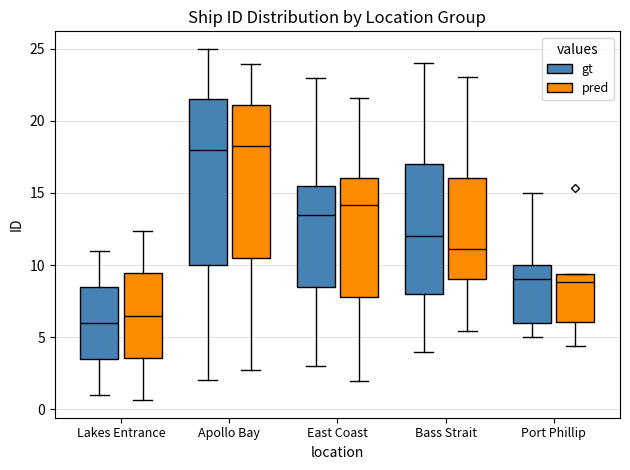

Reading left to right, read every box against the y-axis: the position of its median line, the range the box covers, and the ends of its whiskers. The values are not printed on the chart, so give them approximately, as read against the axis.

Lakes Entrance (gt): median 6.0, box 3.5 to 8.5, whiskers 1.0 to 11.0
Lakes Entrance (pred): median 6.5, box 3.5 to 9.5, whiskers 0.5 to 12.5
Apollo Bay (gt): median 18.0, box 10.0 to 21.5, whiskers 2.0 to 25.0
Apollo Bay (pred): median 18.5, box 10.5 to 21.0, whiskers 2.5 to 24.0
East Coast (gt): median 13.5, box 8.5 to 15.5, whiskers 3.0 to 23.0
East Coast (pred): median 14.0, box 8.0 to 16.0, whiskers 2.0 to 21.5
Bass Strait (gt): median 12.0, box 8.0 to 17.0, whiskers 4.0 to 24.0
Bass Strait (pred): median 11.0, box 9.0 to 16.0, whiskers 5.5 to 23.0
Port Phillip (gt): median 9.0, box 6.0 to 10.0, whiskers 5.0 to 15.0
Port Phillip (pred): median 9.0, box 6.0 to 9.5, whiskers 4.5 to 9.5